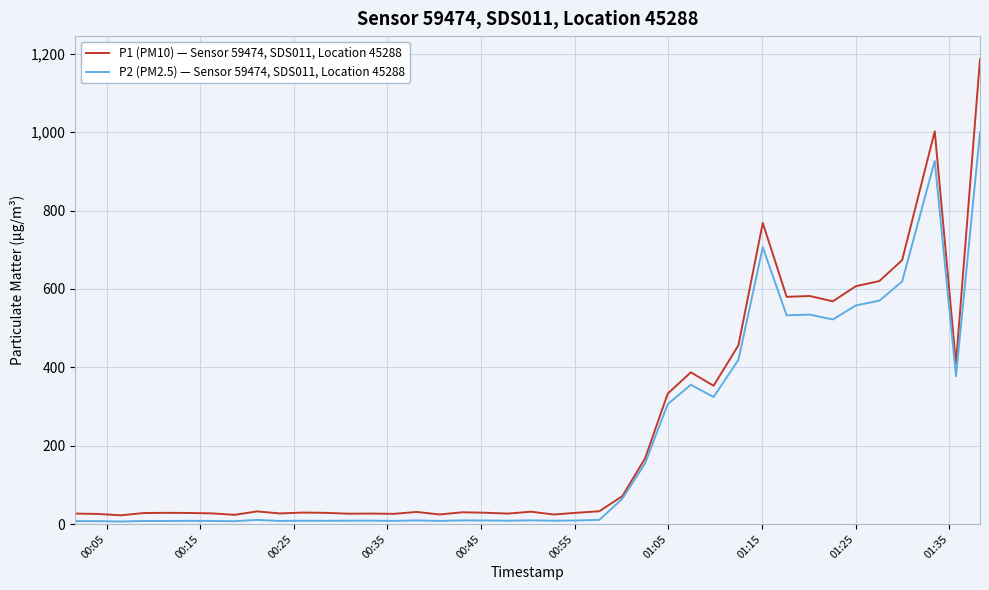

What is the highest value of the P2 (PM2.5) — Sensor 59474, SDS011, Location 45288 series?

999.9